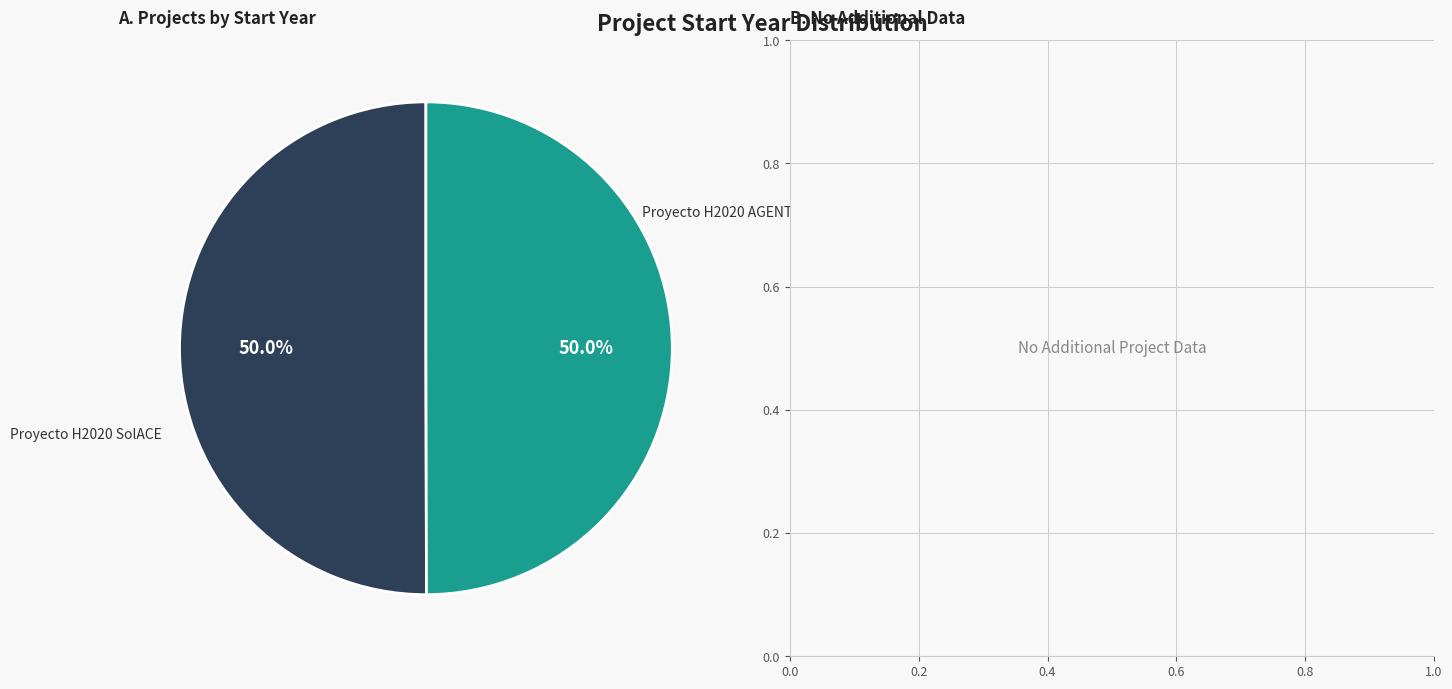

Combined, do Proyecto H2020 SolACE and Proyecto H2020 AGENT account for over 50%?

Yes